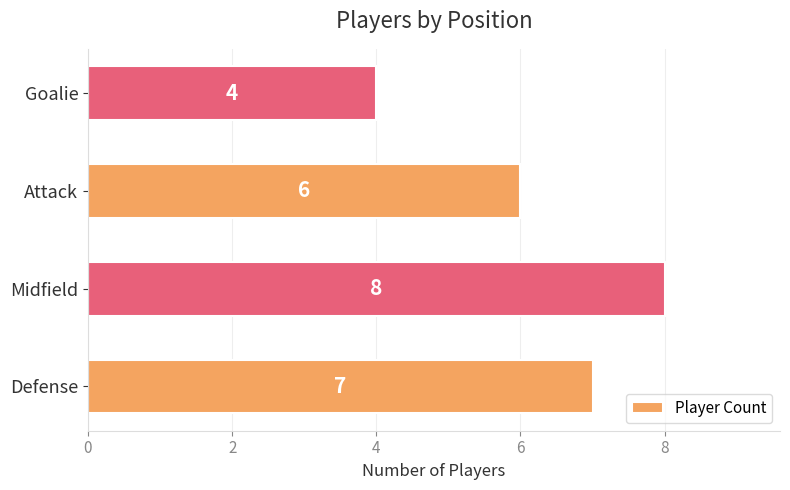

Between Goalie and Attack, which is larger?

Attack